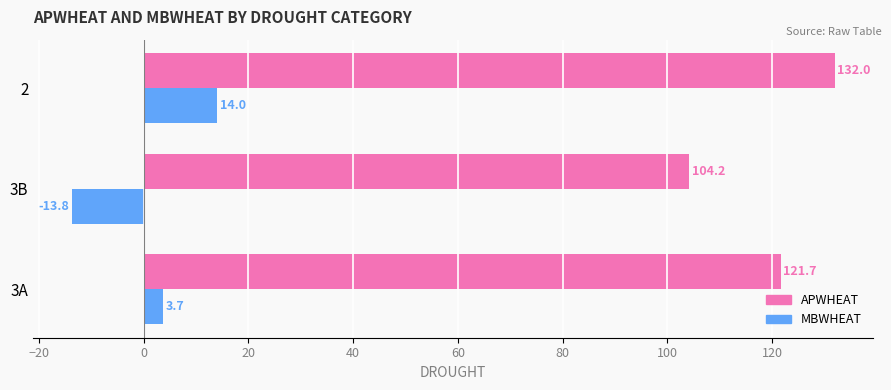

At which label is MBWHEAT closest to 0?

3A